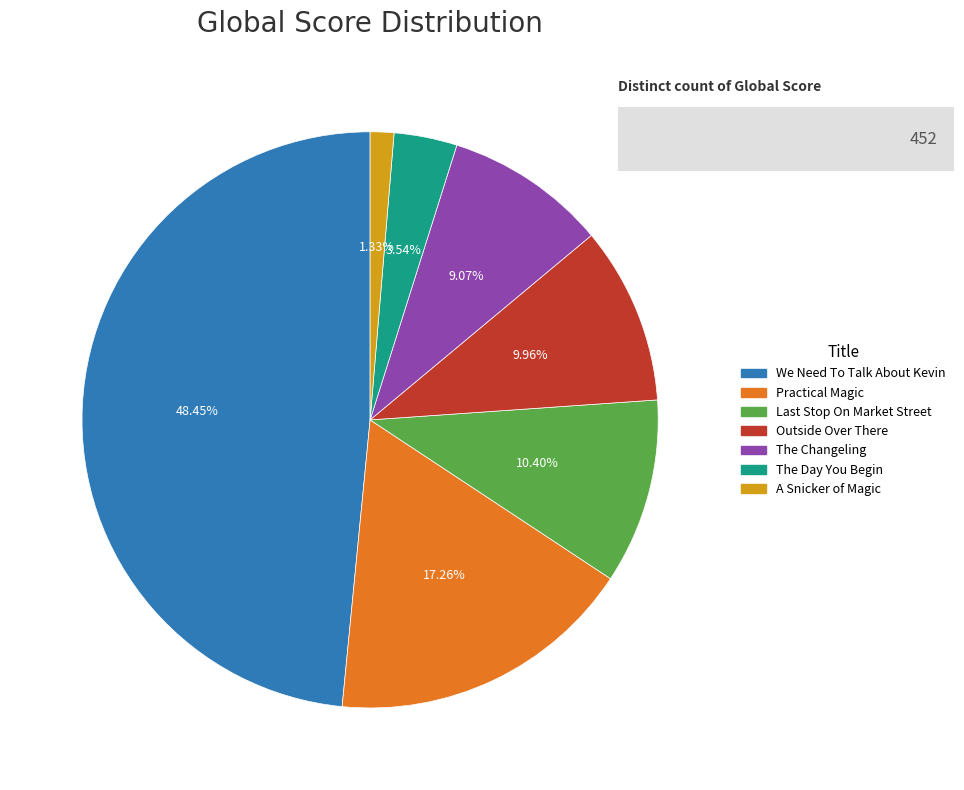

Which slice is the smallest?

A Snicker of Magic